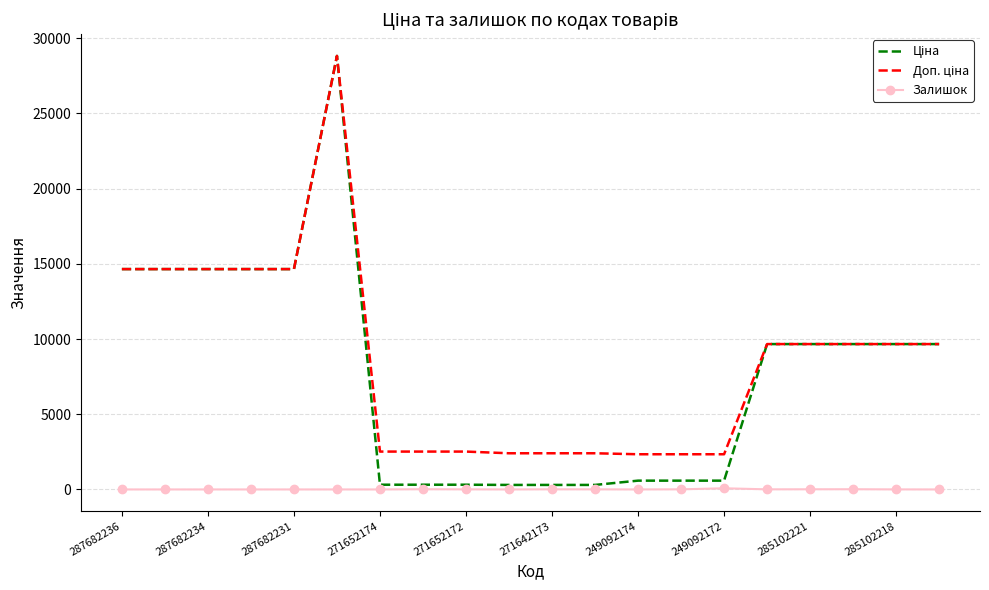

How many interior local peaks does the Ціна series have?

1